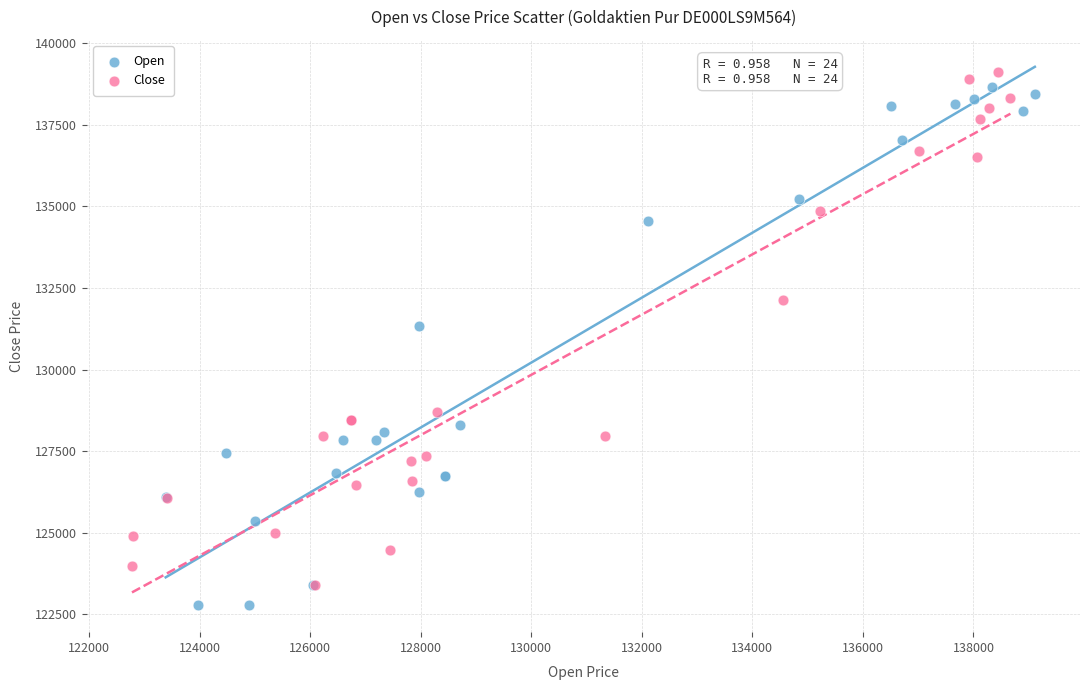

What are all the series names shown in the legend?

Open, Close